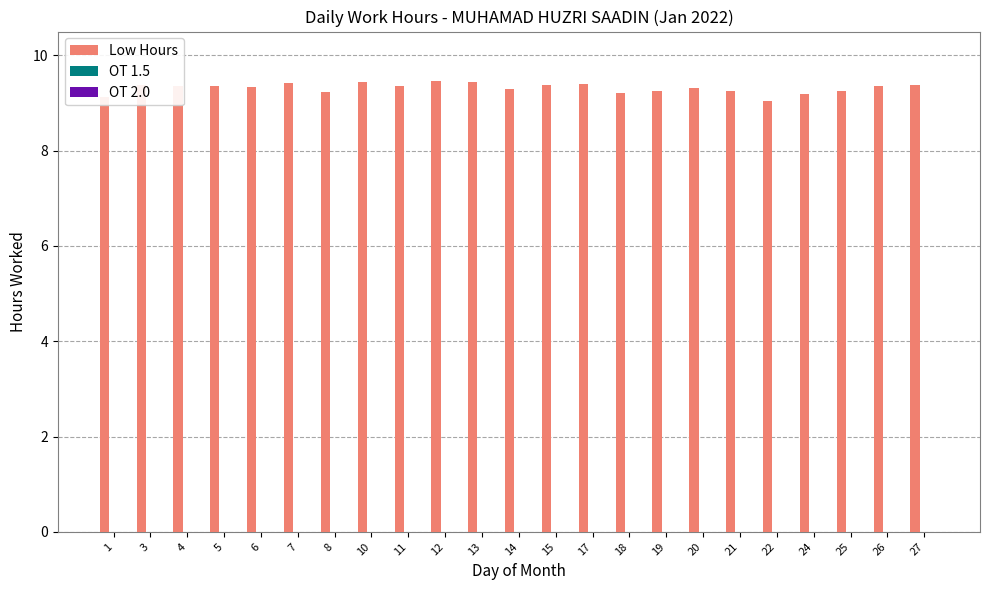

The chart shows a value of 3.7 at 26. True or false?

False